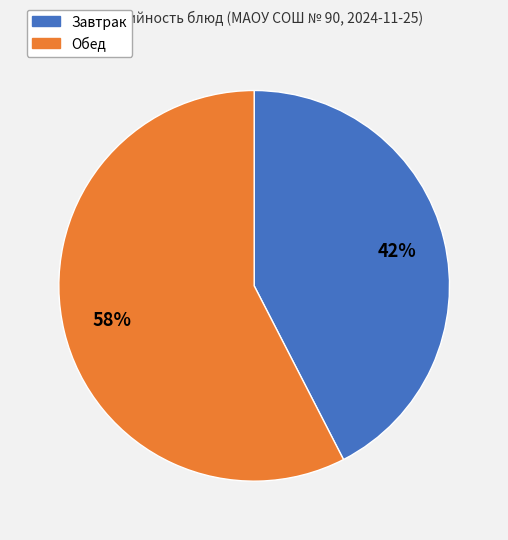

The Завтрак slice represents 42% of the pie. True or false?

True